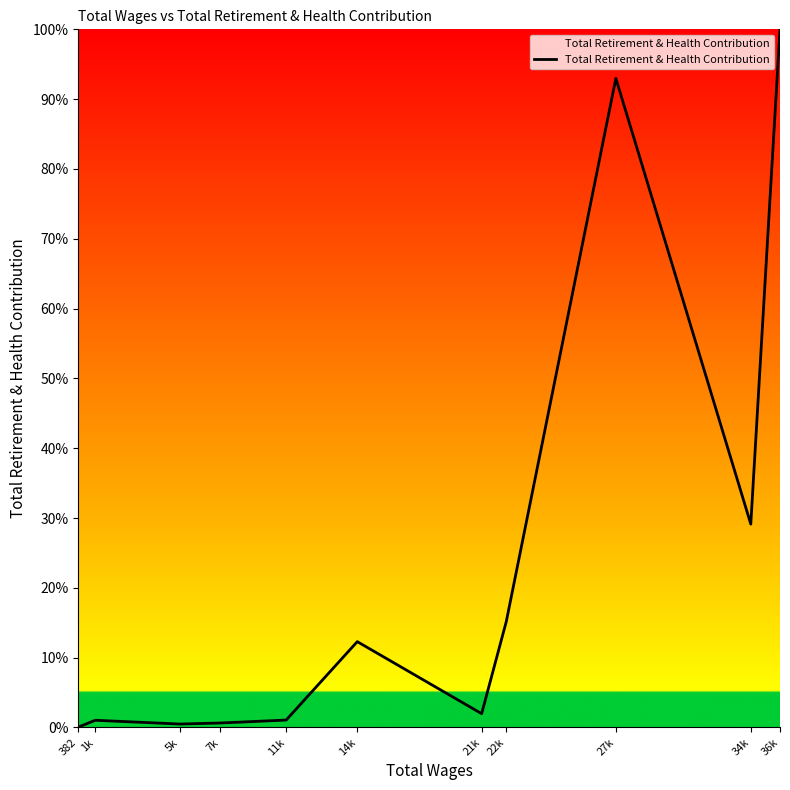

What position from the right is 14k?

6